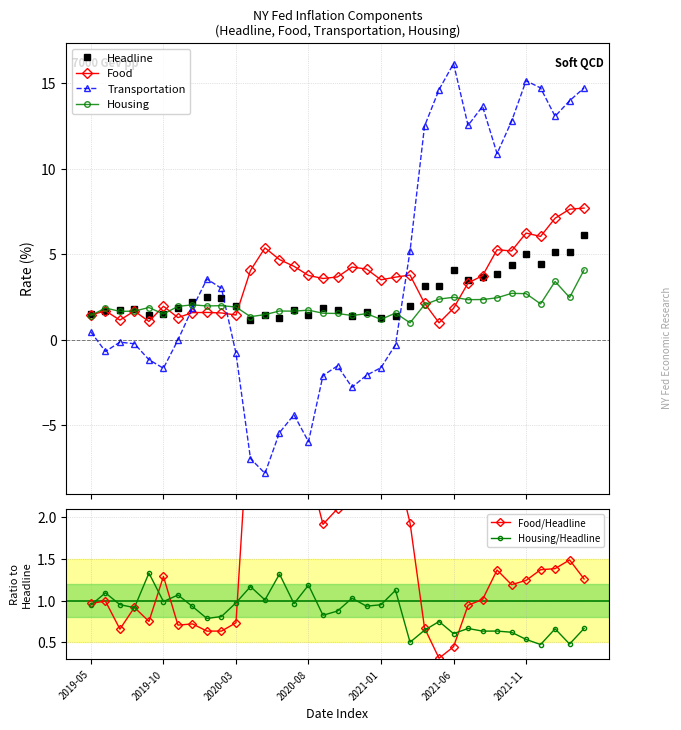

How many intersections are there between Food and Headline?

5